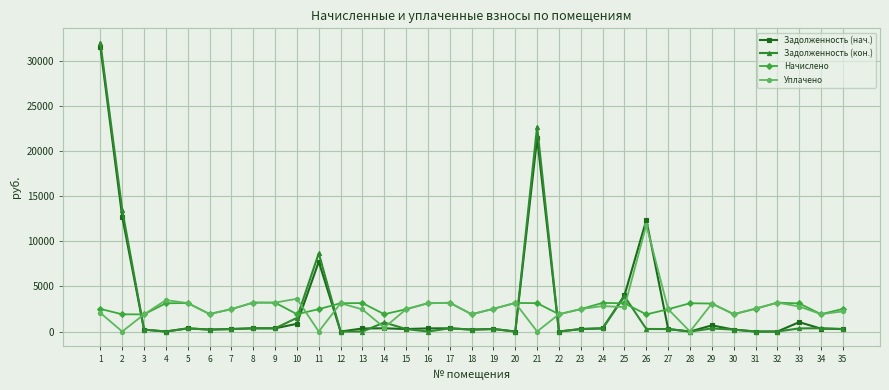

True or false: Уплачено has more than 2 interior local peaks.

True